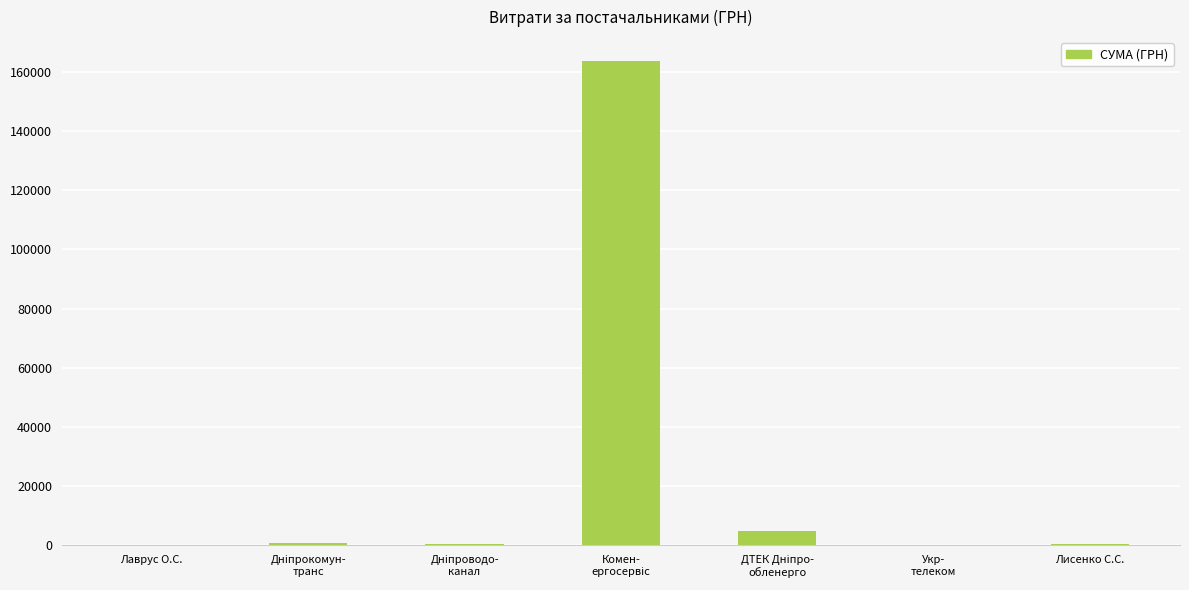

How many data points does each series have?

7